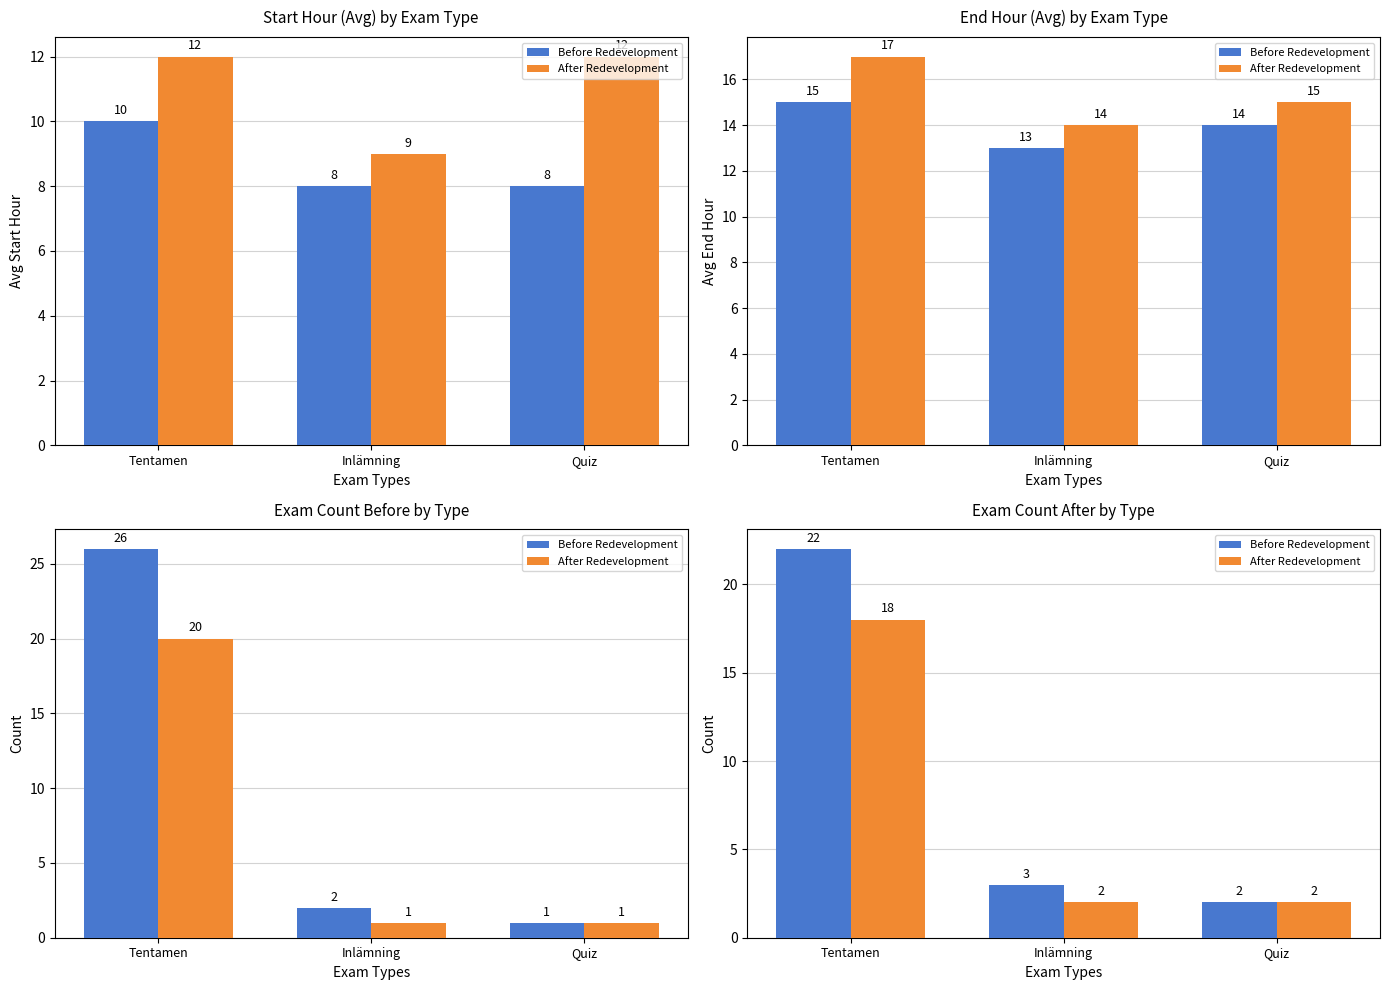

Are the bars horizontal?

No